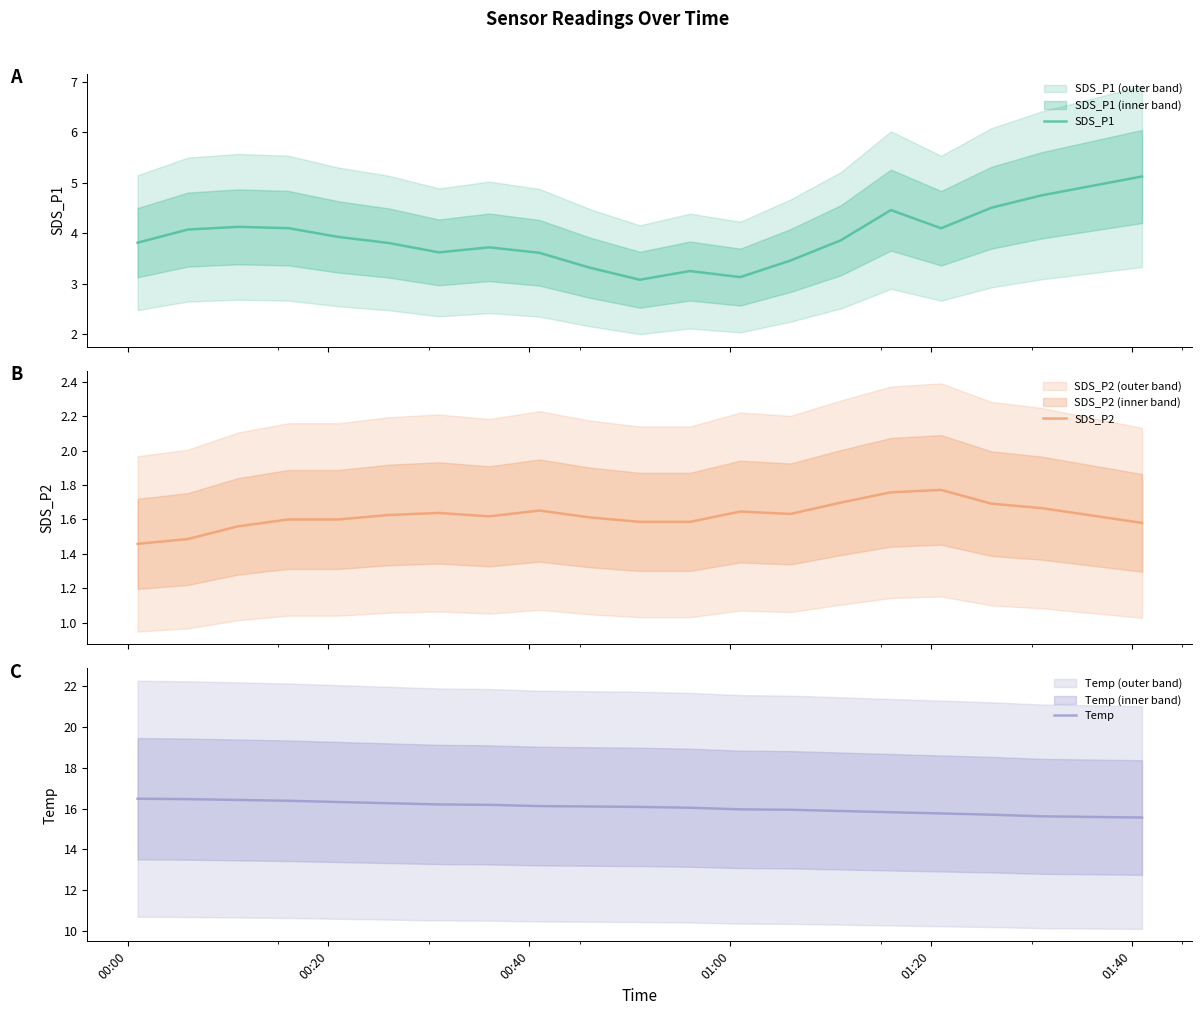

What is the minimum value for Temp?

15.6